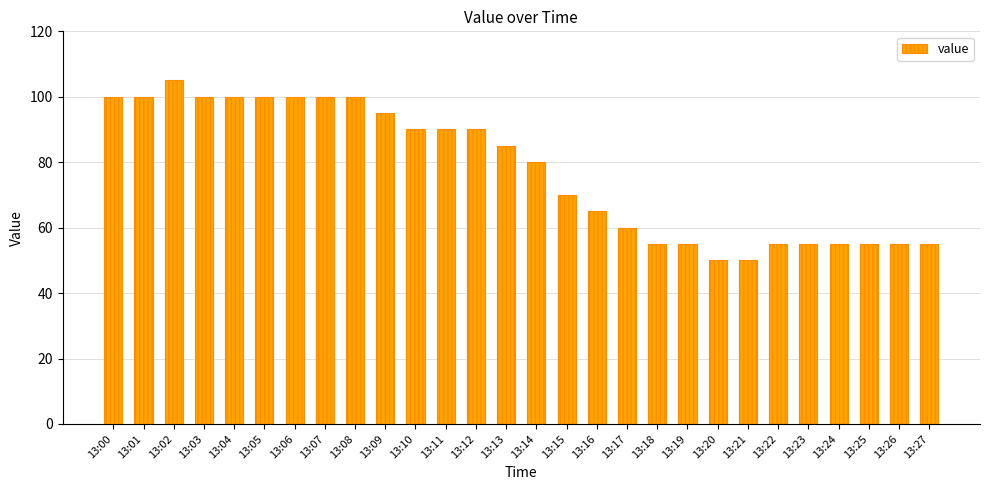

At which label is the value closest to 77?

13:14